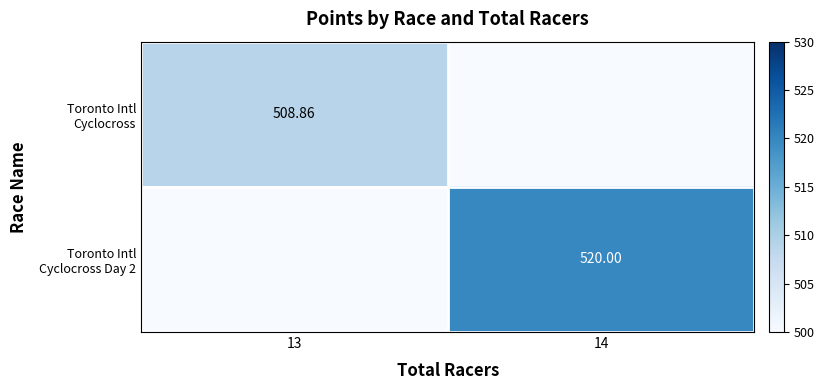

Count the number of categories in the chart.

2